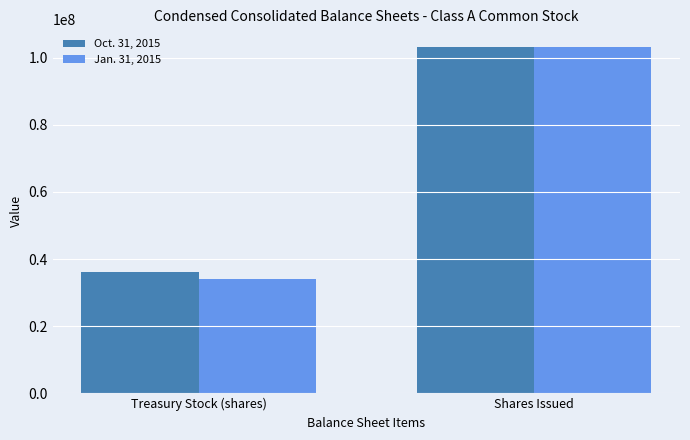

What is the difference between the maximum and minimum values in the Oct. 31, 2015 series?

67153000